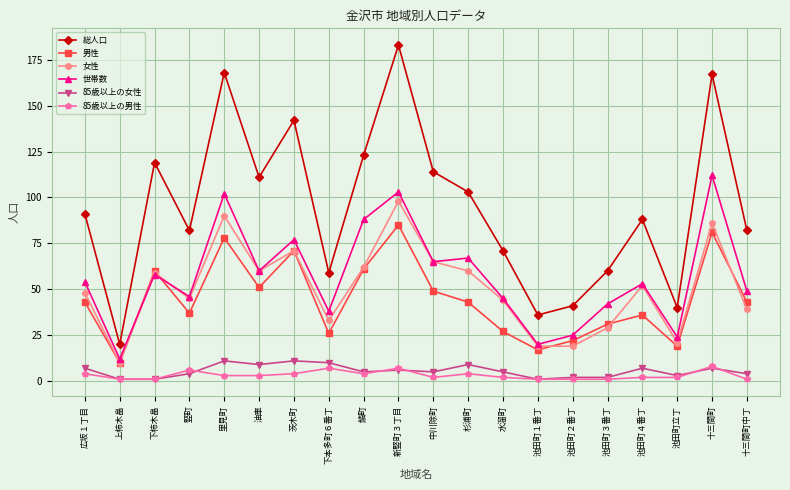

True or false: 85歳以上の男性 has more than 2 points higher than both neighbors.

True